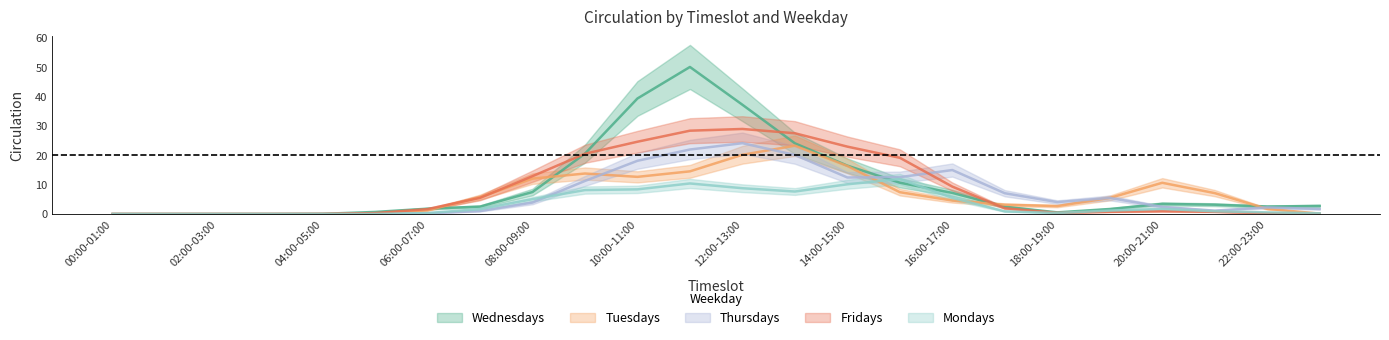

What is the difference between the highest and lowest values at 09:00-10:00?

12